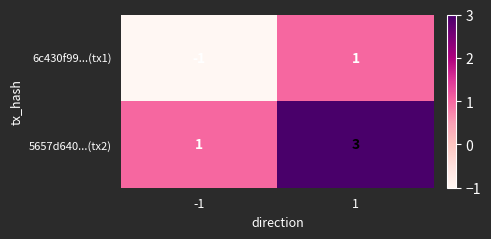

What is the total value across all series at 1?

4